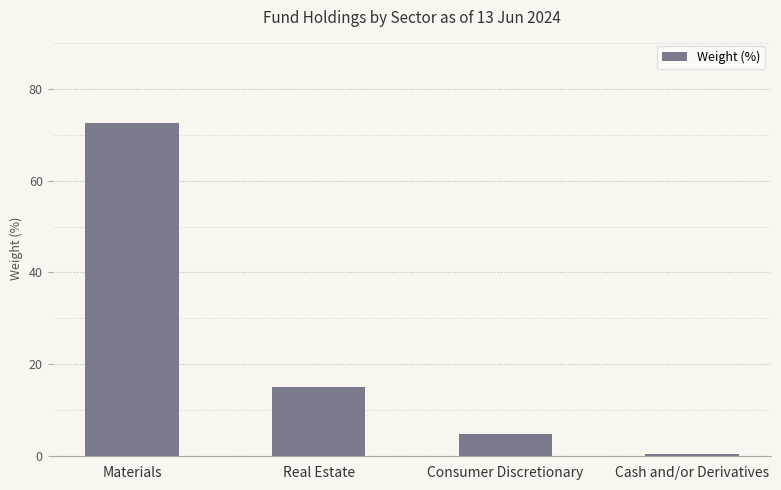

What is the value of the 1st bar from the left?

72.5